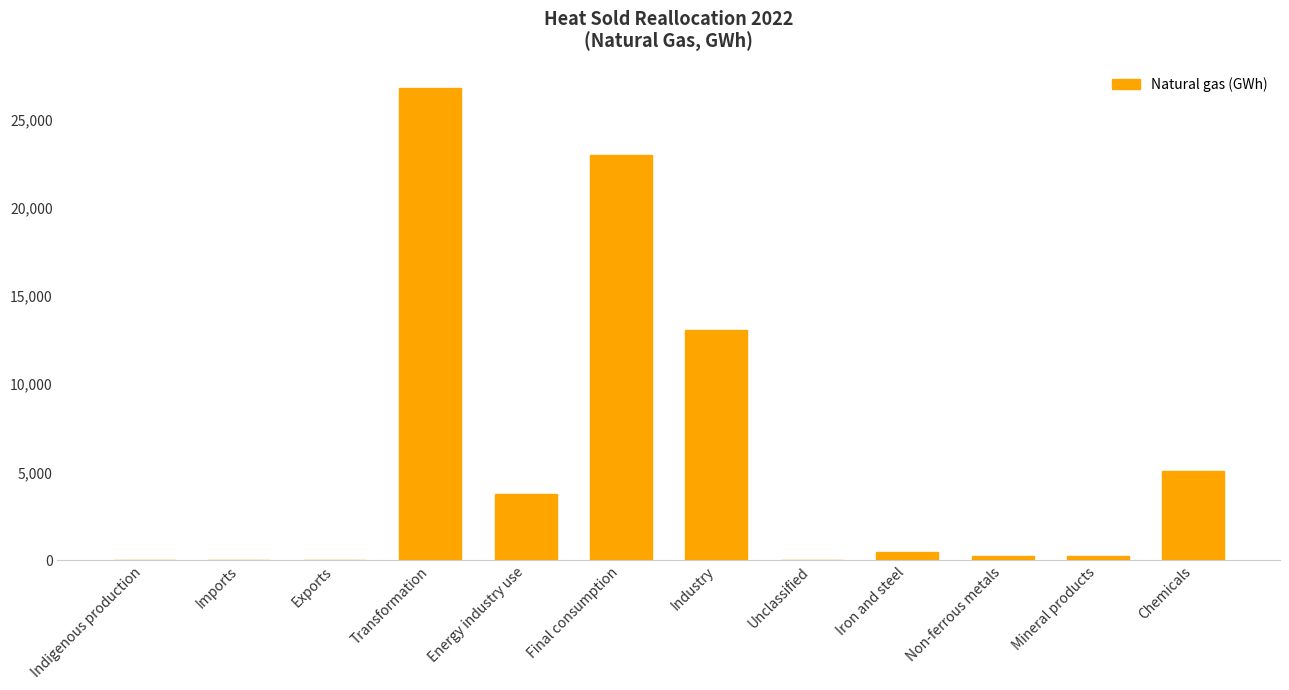

What is the maximum value shown in the chart?

26769.5